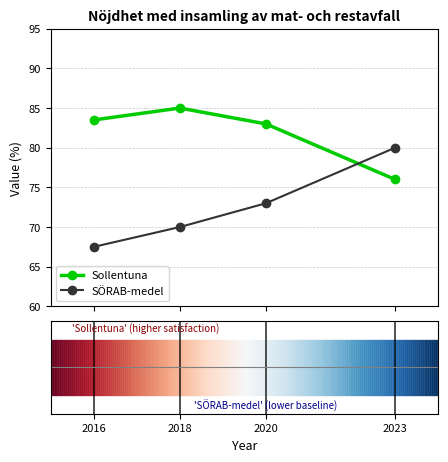

Is this an area chart (filled region under the line)?

No